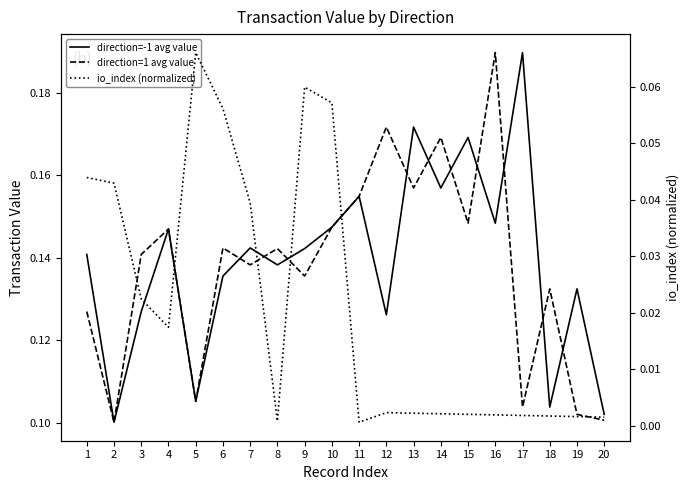

Does the chart have visible grid lines?

No